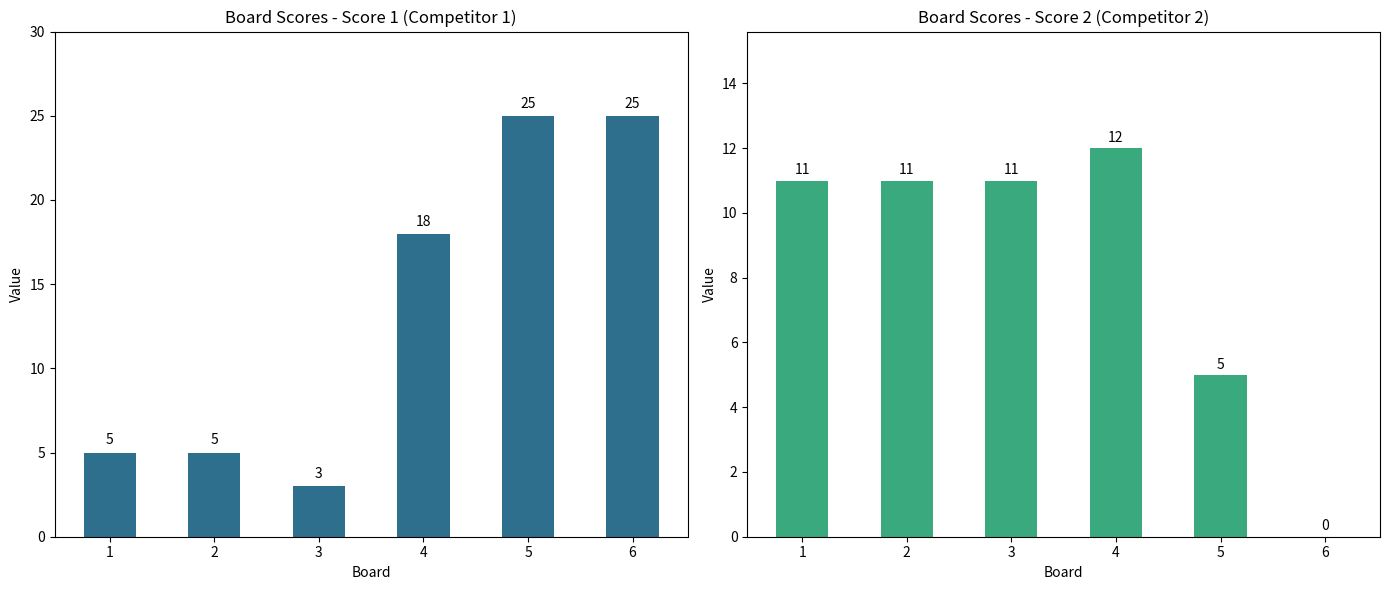

What is the value of the Score 1 bar at the 3rd from the left?

3